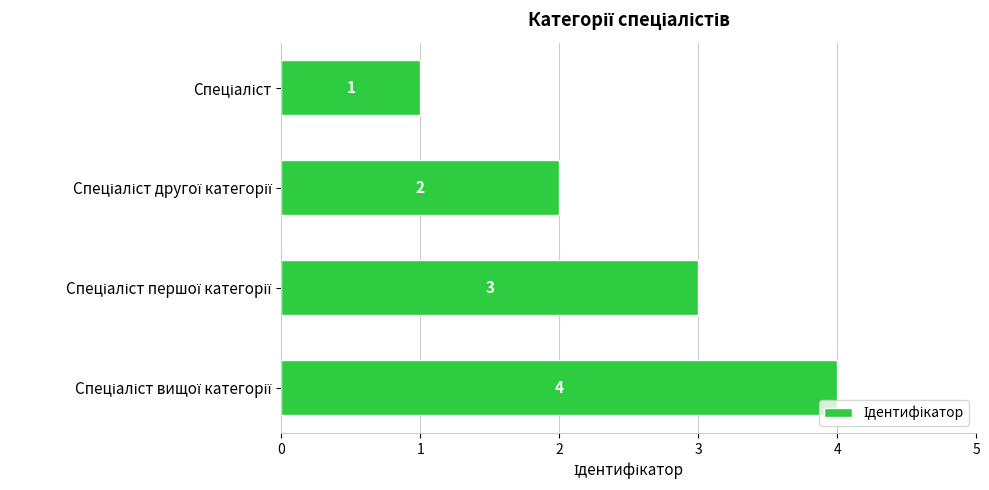

What is the greatest value displayed?

4